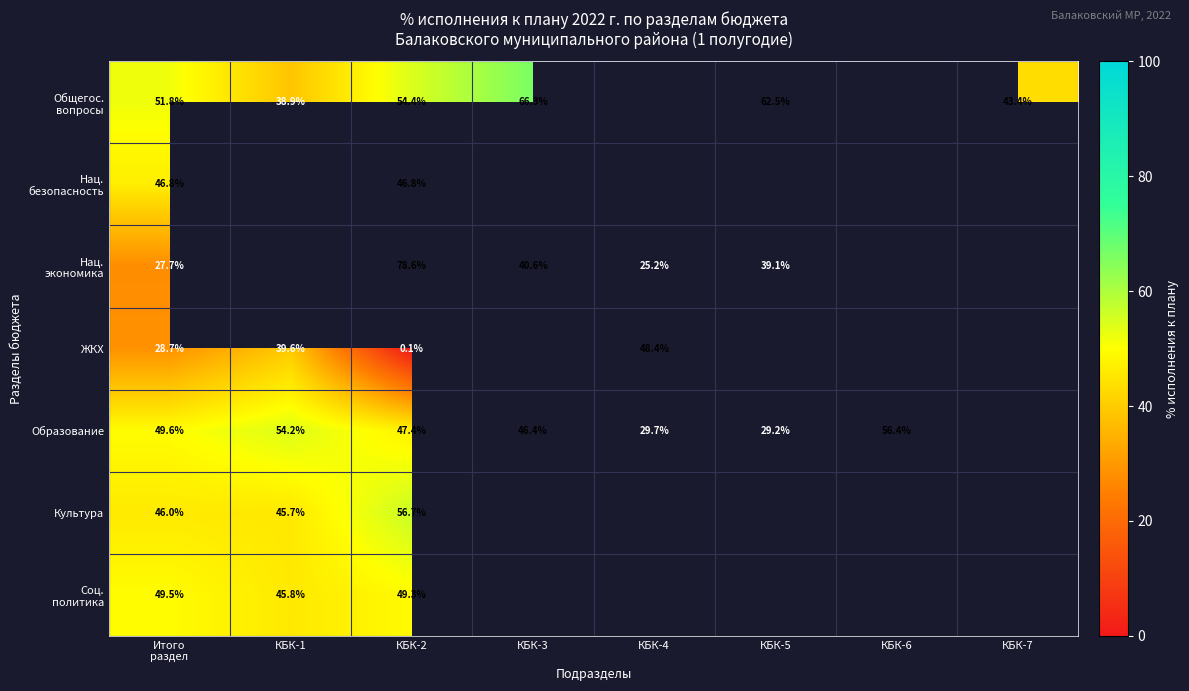

The Образование series shows 54.2 at КБК-1. True or false?

True